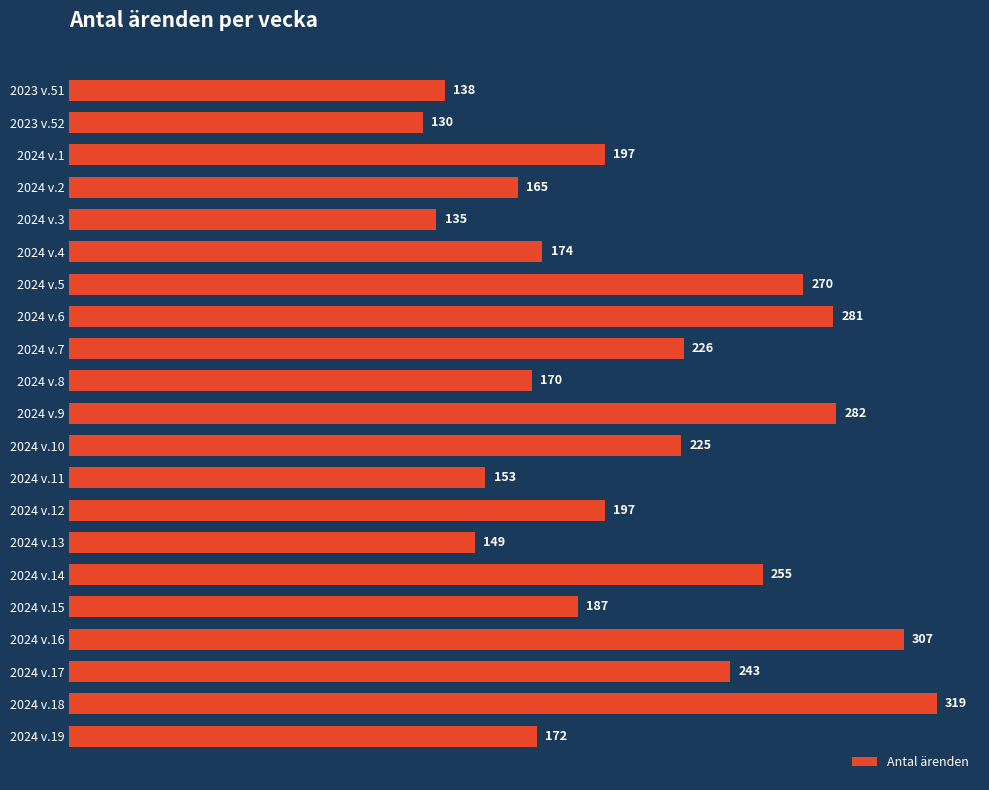

Is it true that the value at 2024 v.11 is 153?

True